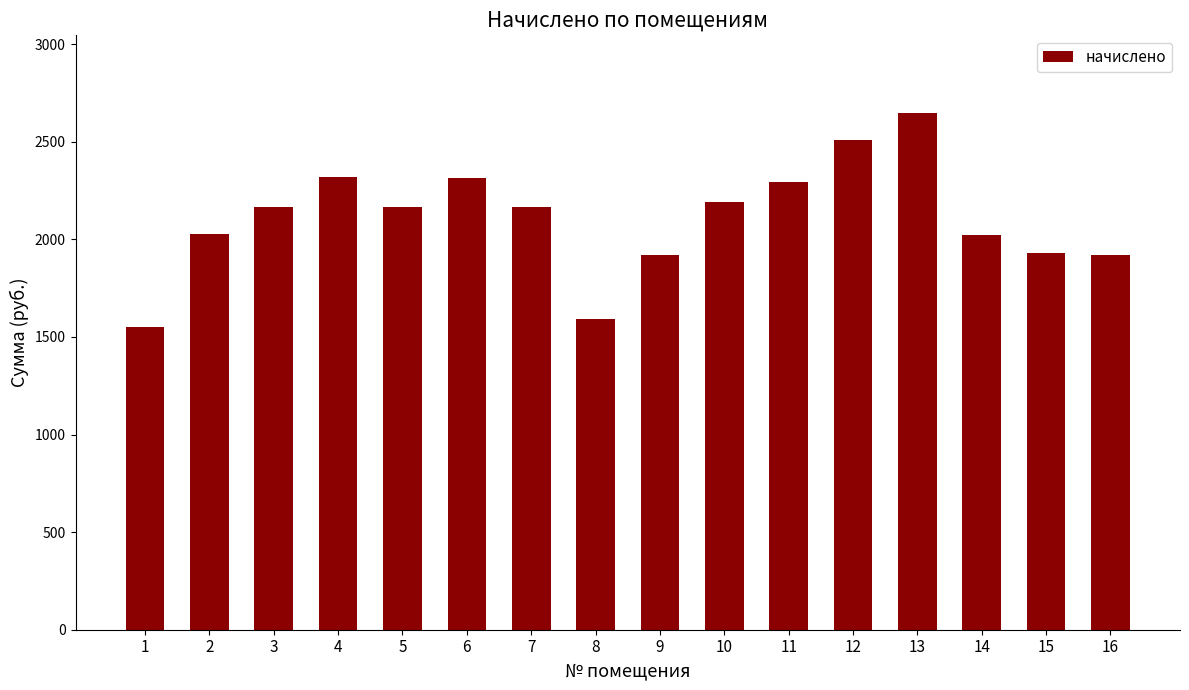

What is the average value?

2108.1